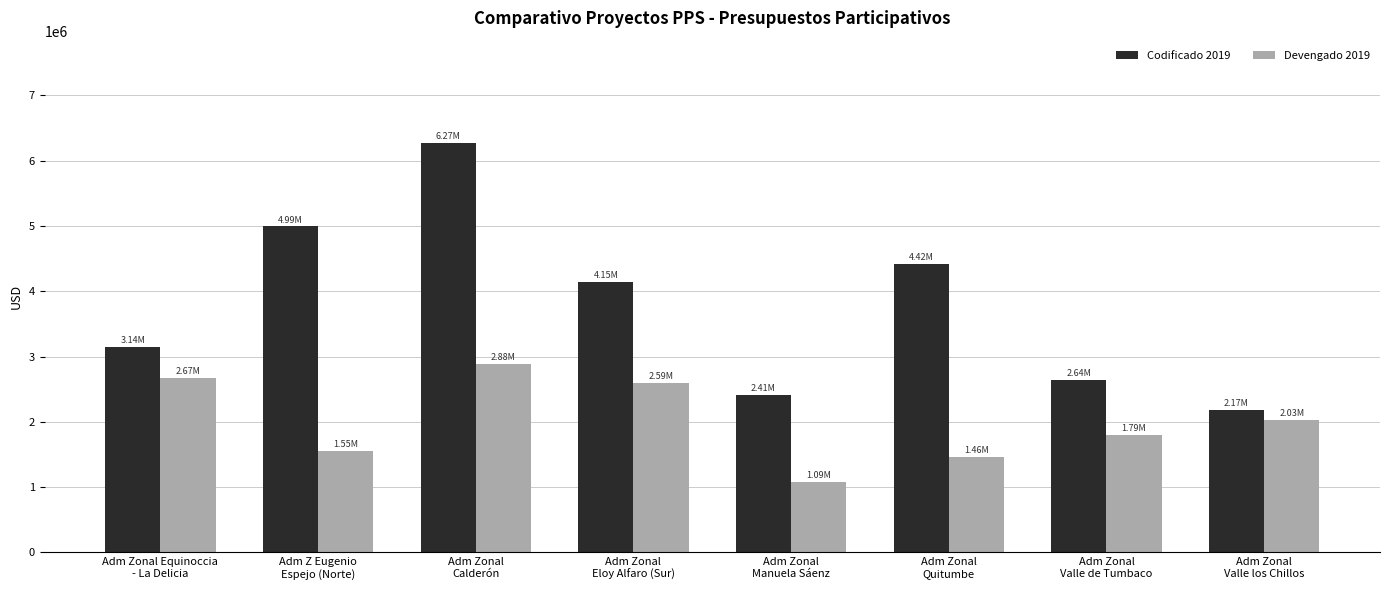

Which series has the largest total across all categories?

Codificado 2019